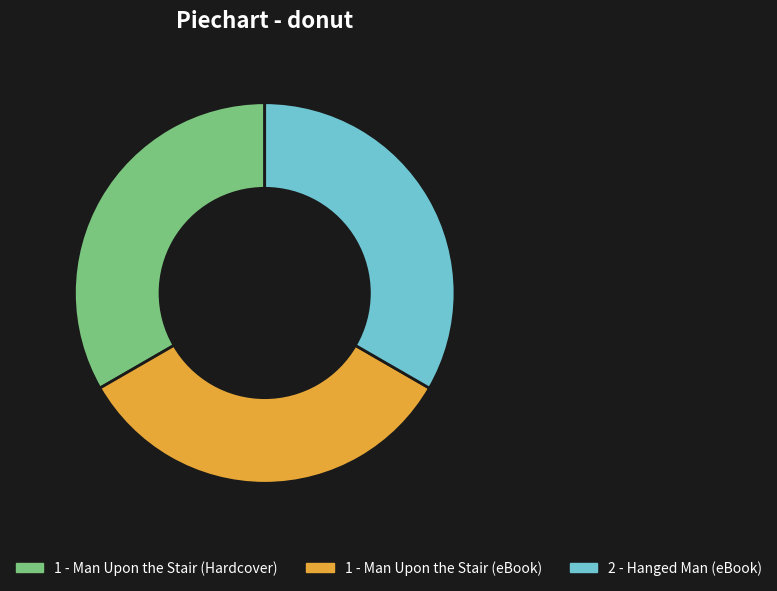

Is there any slice that represents more than half of the pie?

No